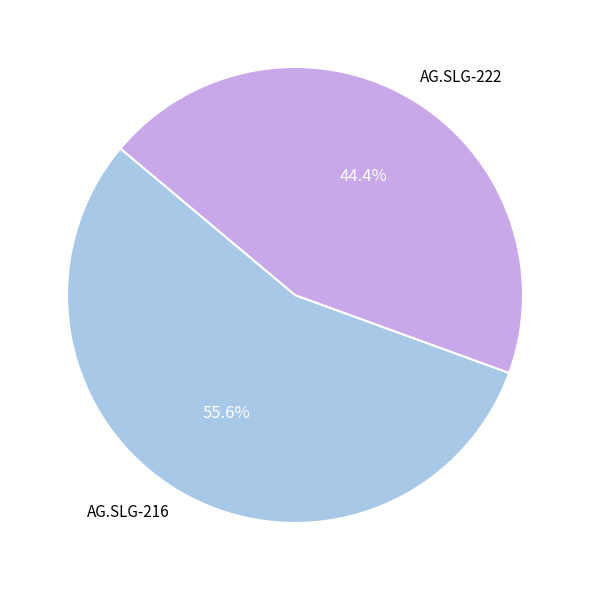

The AG.SLG-216 slice represents 67% of the pie. True or false?

False